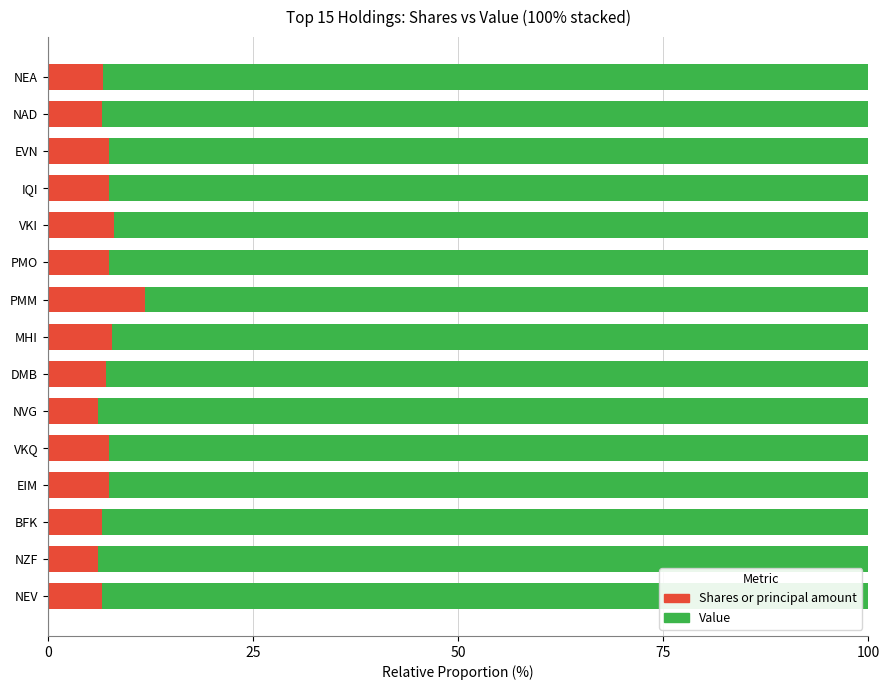

What is the difference between the maximum and minimum values in the Shares or principal amount series?

5.8